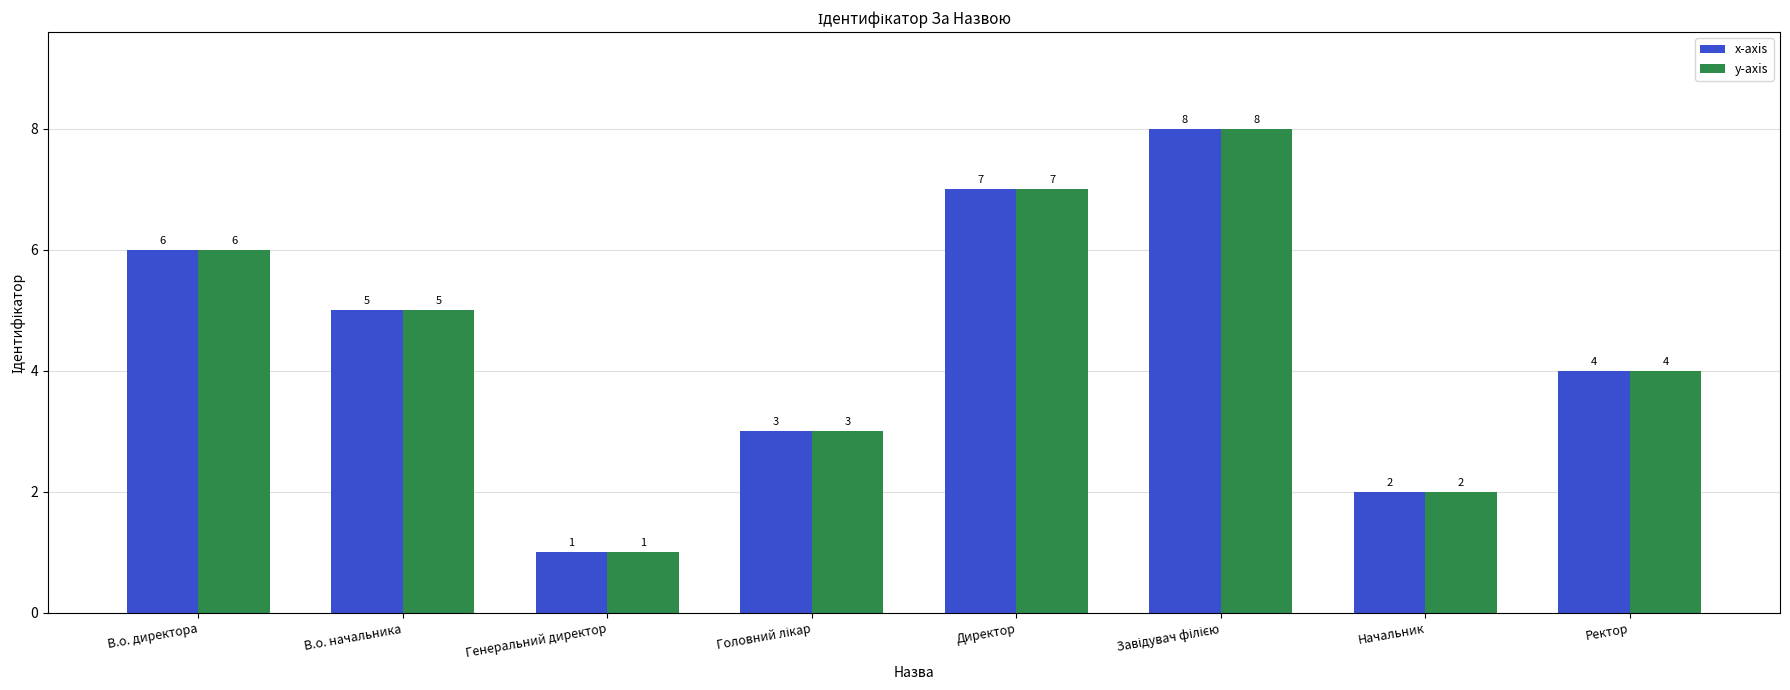

What position from the right is Ректор?

1